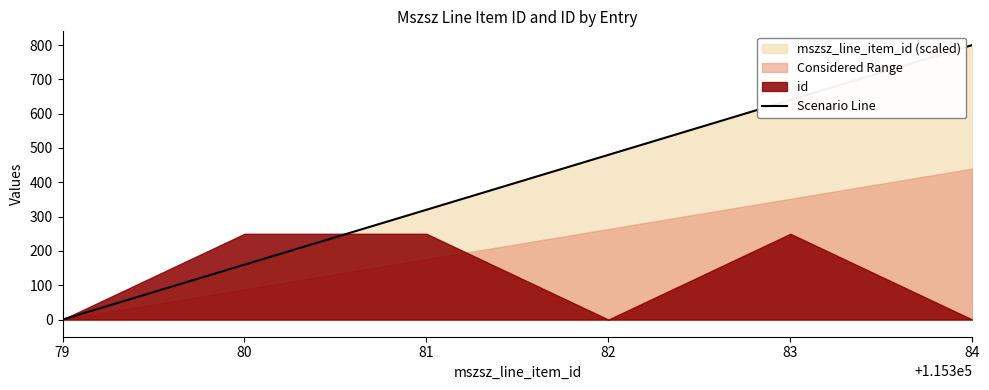

At which label does Scenario Line reach its minimum?

79